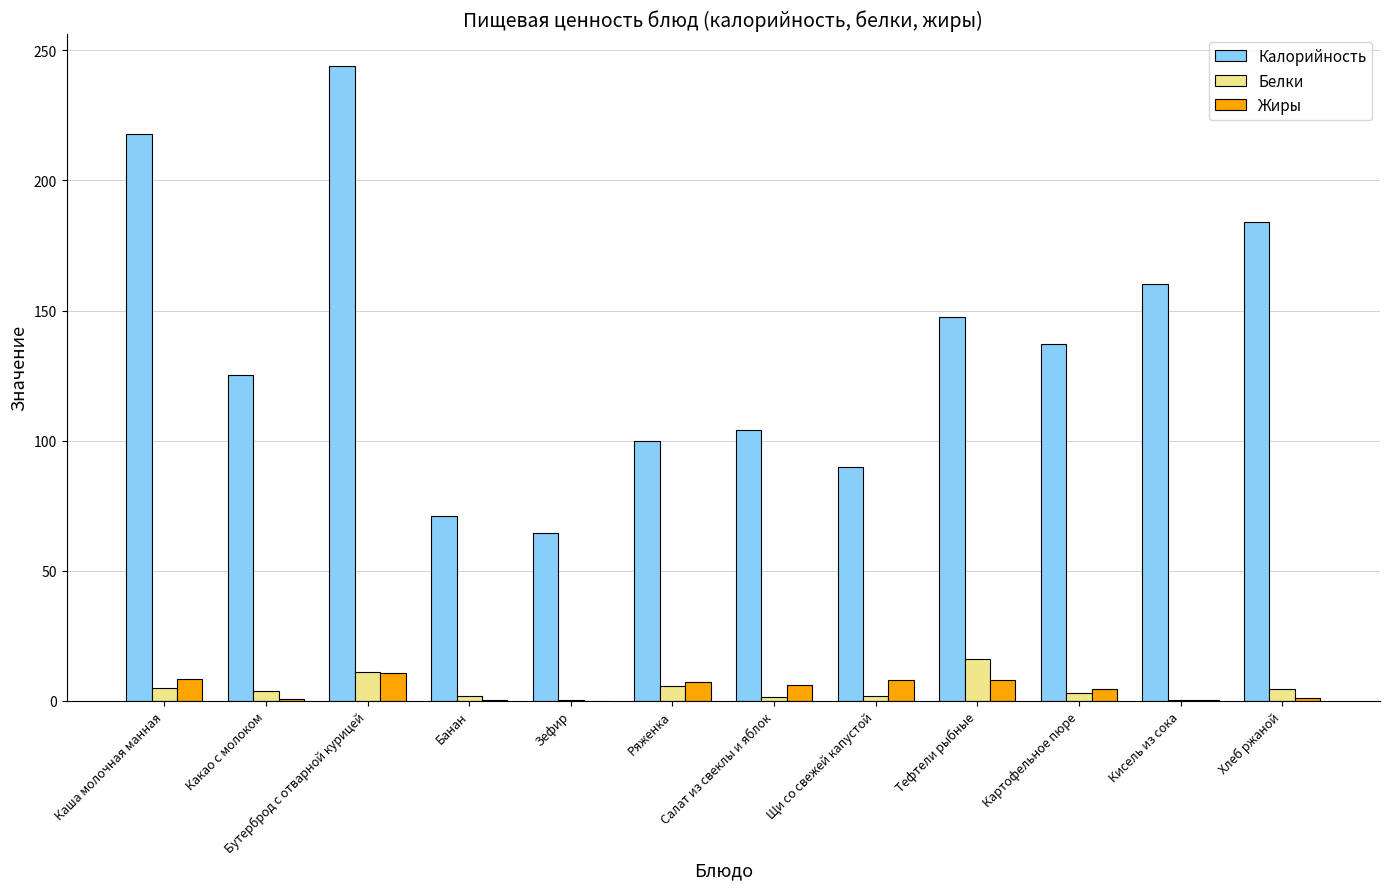

The value of Жиры at Бутерброд с отварной курицей is 10.6. True or false?

True